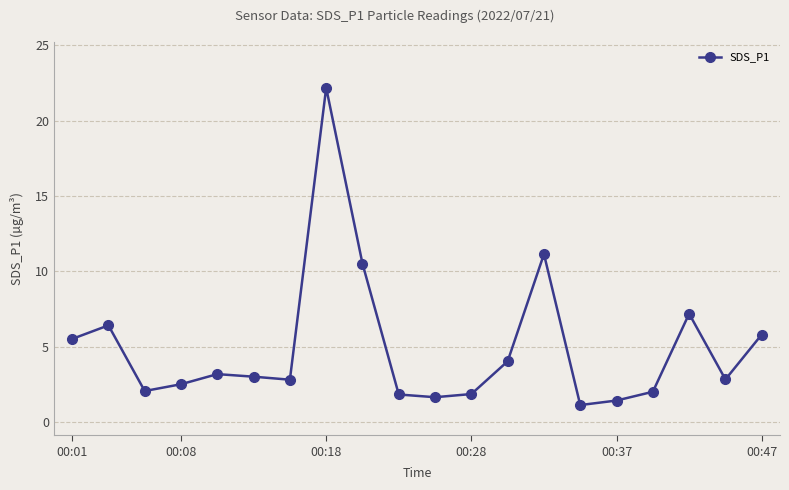

What is the maximum value shown in the chart?

22.2